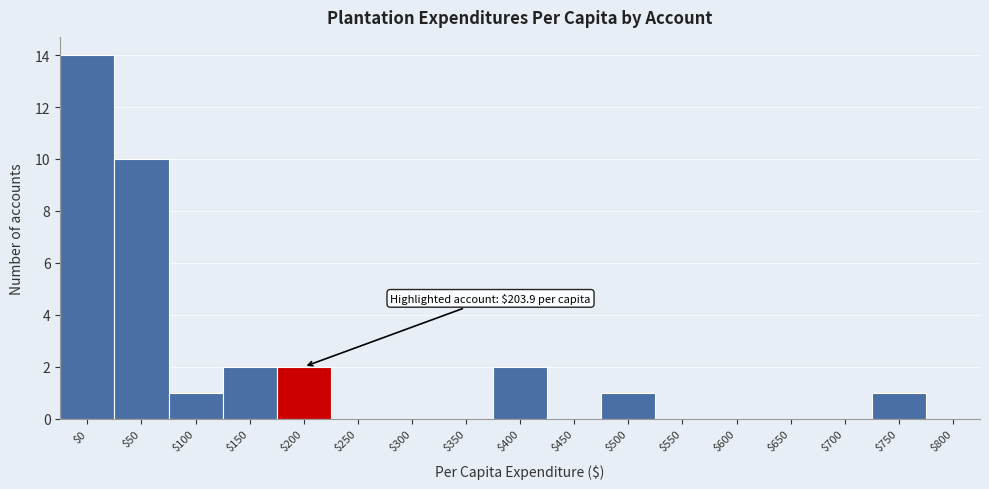

Is it true that the value at $200 is 3?

False